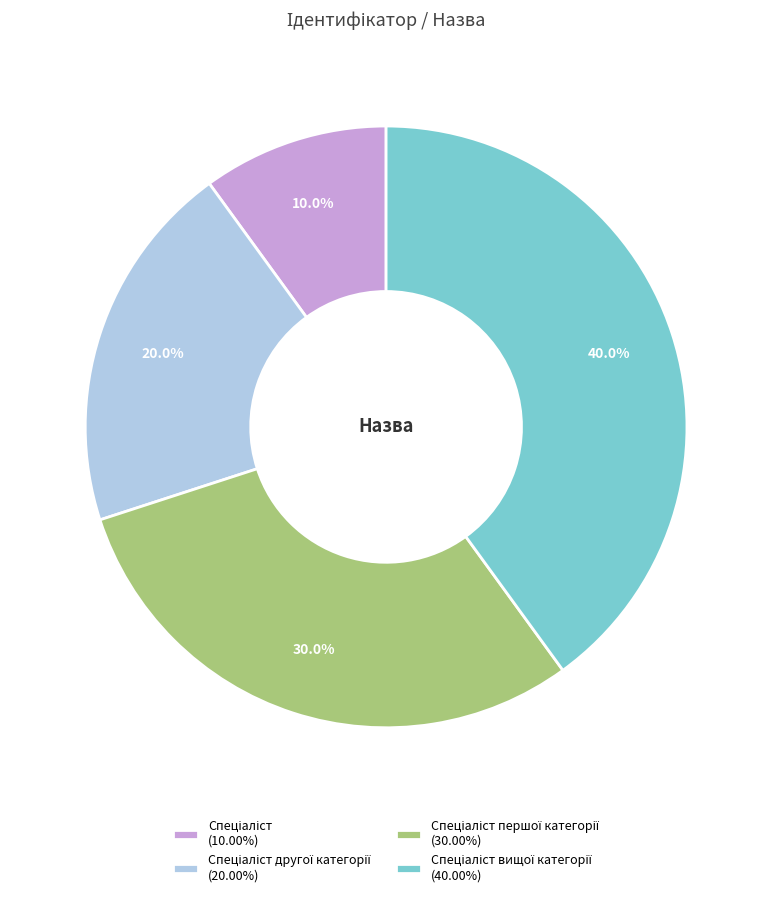

Is there a majority slice in this chart?

No